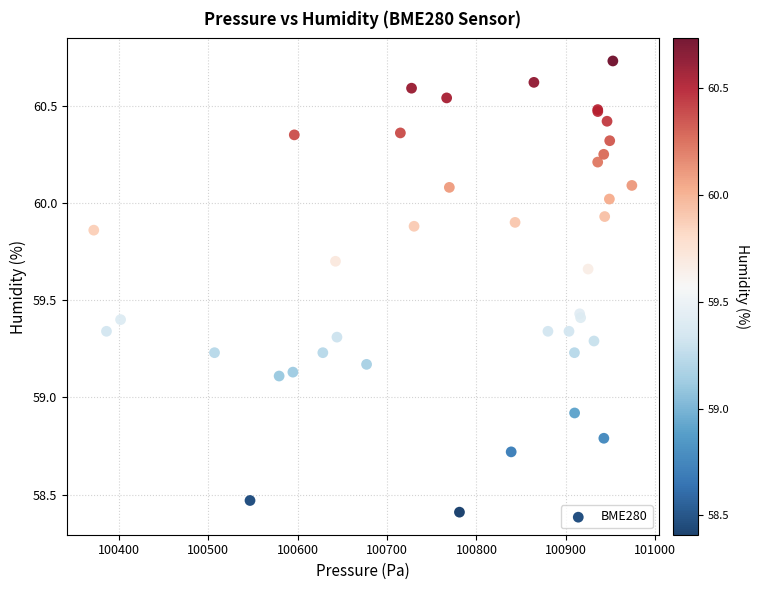

What Y value in the scatter plot is closest to 59?

58.9